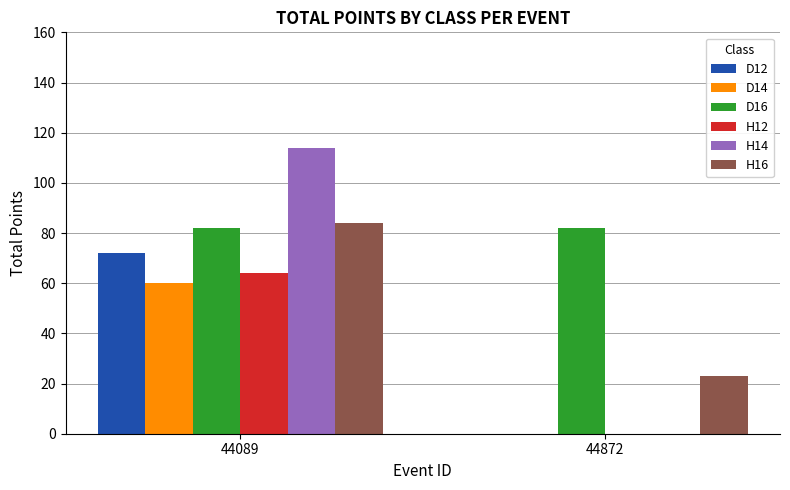

Reading left to right, list all the values displayed in this chart.

D12: 72	0
D14: 60	0
D16: 82	82
H12: 64	0
H14: 114	0
H16: 84	23